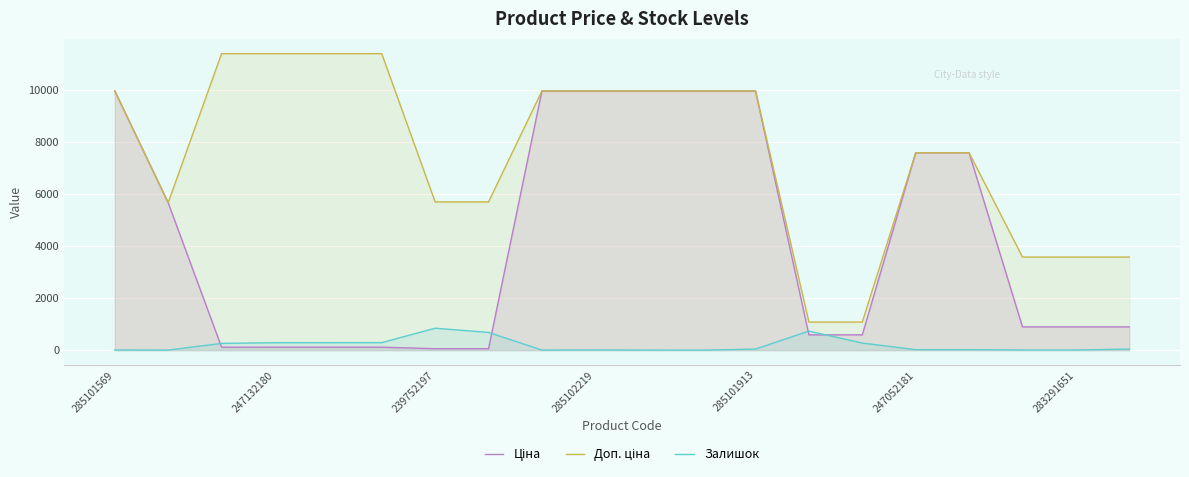

What is the value of the Ціна point at the 2nd from the left?

5673.8